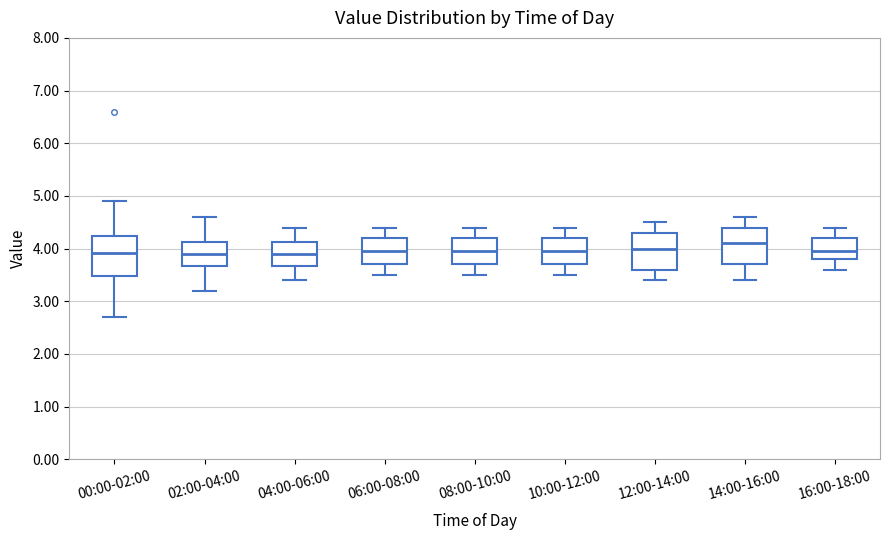

Reading left to right, read every box against the y-axis: the position of its median line, the range the box covers, and the ends of its whiskers. The values are not printed on the chart, so give them approximately, as read against the axis.

00:00-02:00: median 3.9, box 3.5 to 4.2, whiskers 2.7 to 4.9
02:00-04:00: median 3.9, box 3.7 to 4.1, whiskers 3.2 to 4.6
04:00-06:00: median 3.9, box 3.7 to 4.1, whiskers 3.4 to 4.4
06:00-08:00: median 4.0, box 3.7 to 4.2, whiskers 3.5 to 4.4
08:00-10:00: median 4.0, box 3.7 to 4.2, whiskers 3.5 to 4.4
10:00-12:00: median 4.0, box 3.7 to 4.2, whiskers 3.5 to 4.4
12:00-14:00: median 4.0, box 3.6 to 4.3, whiskers 3.4 to 4.5
14:00-16:00: median 4.1, box 3.7 to 4.4, whiskers 3.4 to 4.6
16:00-18:00: median 4.0, box 3.8 to 4.2, whiskers 3.6 to 4.4